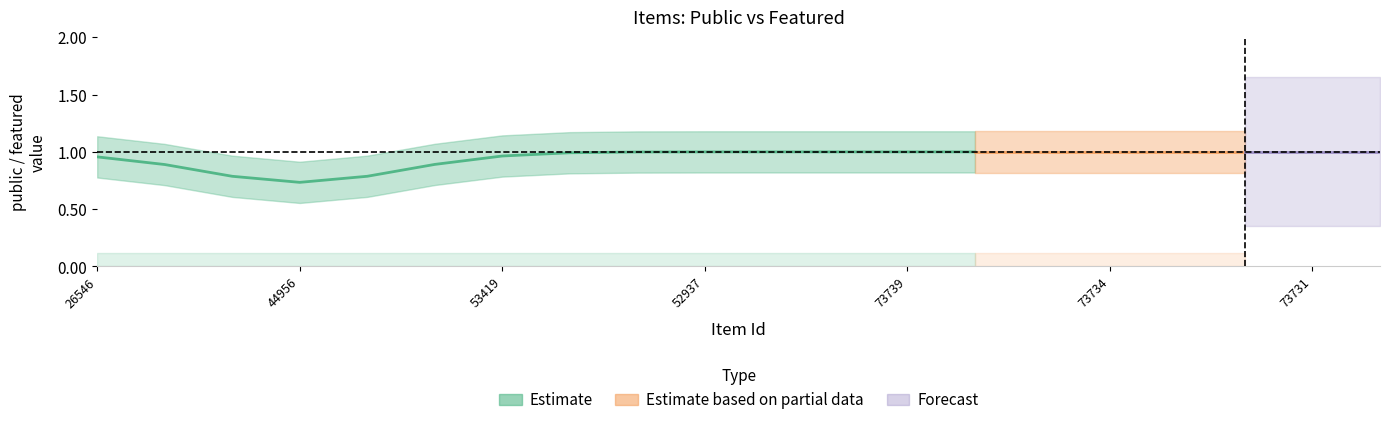

What is the value of the public point at the 9th from the left?

1